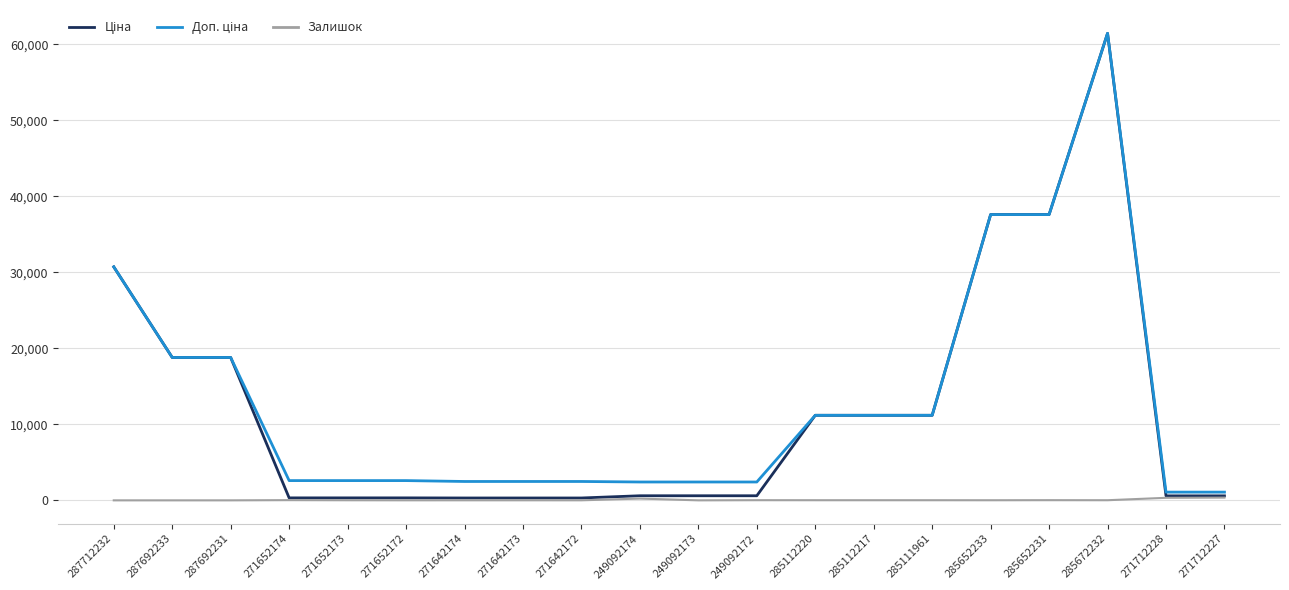

At which category does the chart reach its peak across all series?

285672232